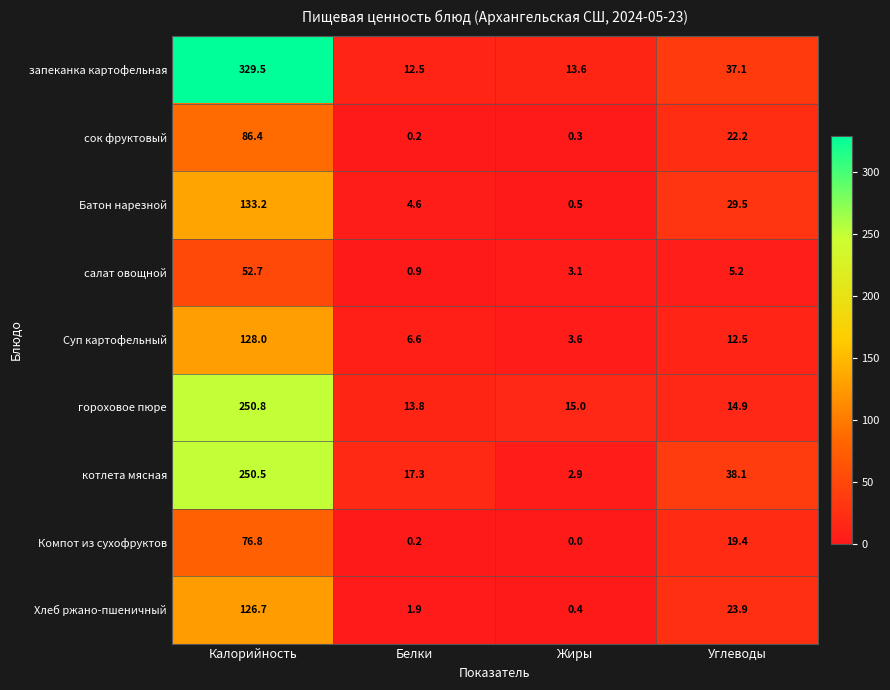

At which category does the chart reach its peak across all series?

Калорийность